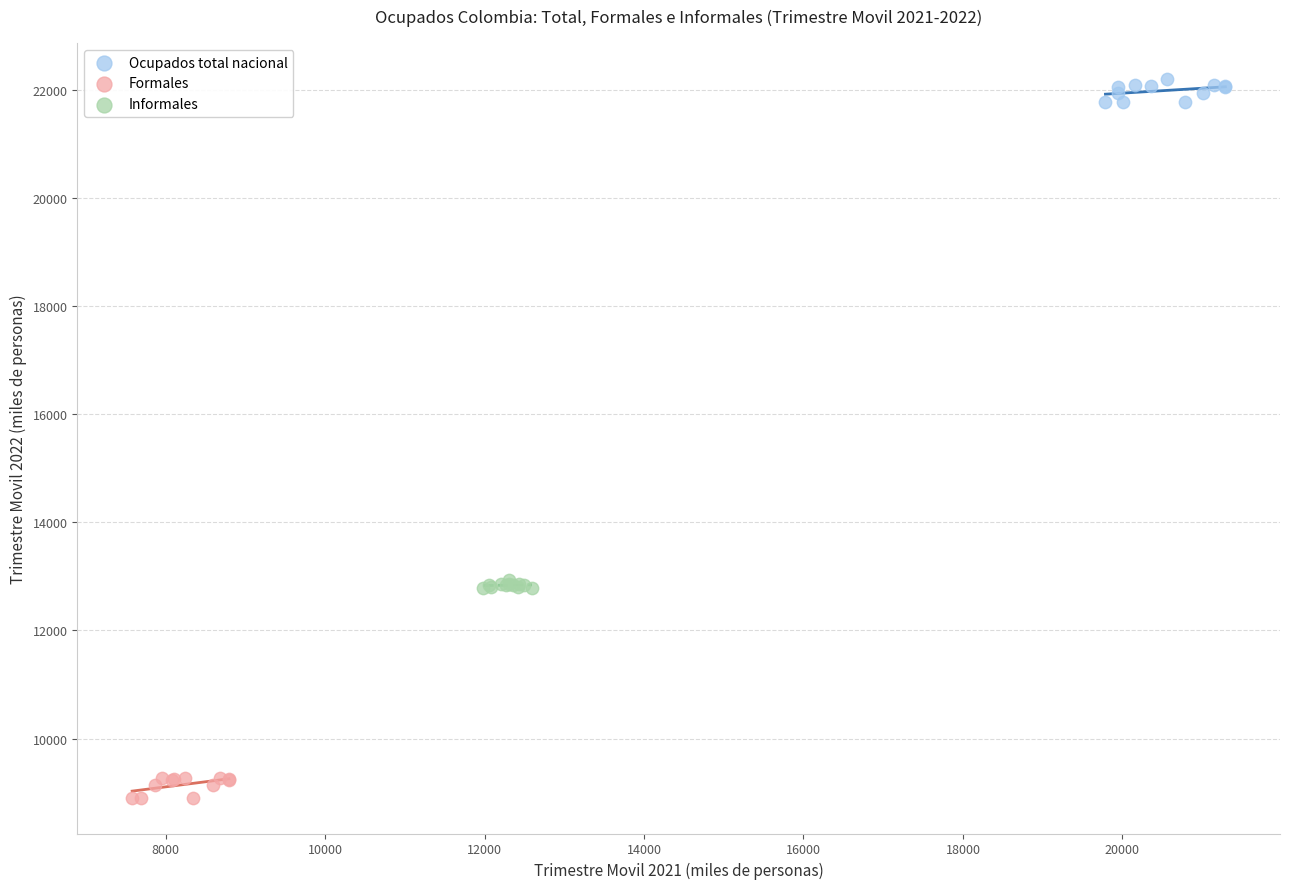

Which series contains the highest Y value?

Ocupados total nacional